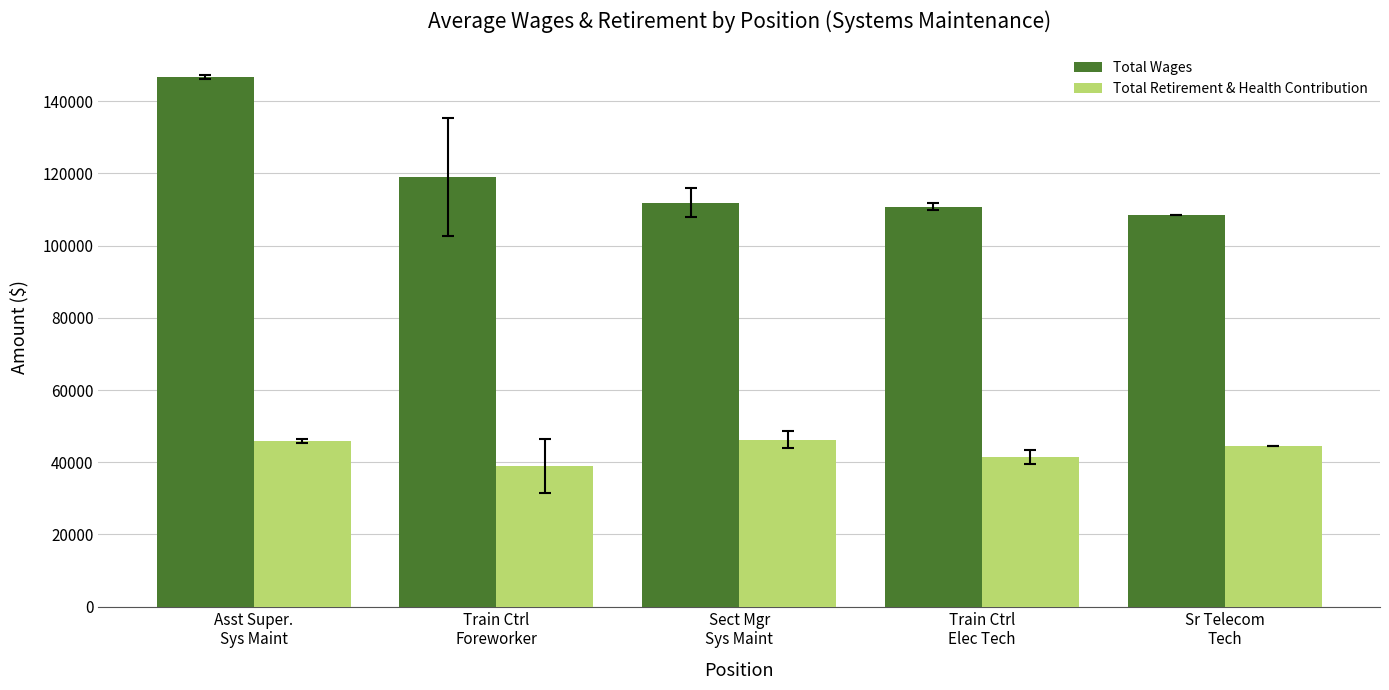

Which series has the largest total across all categories?

Total Wages